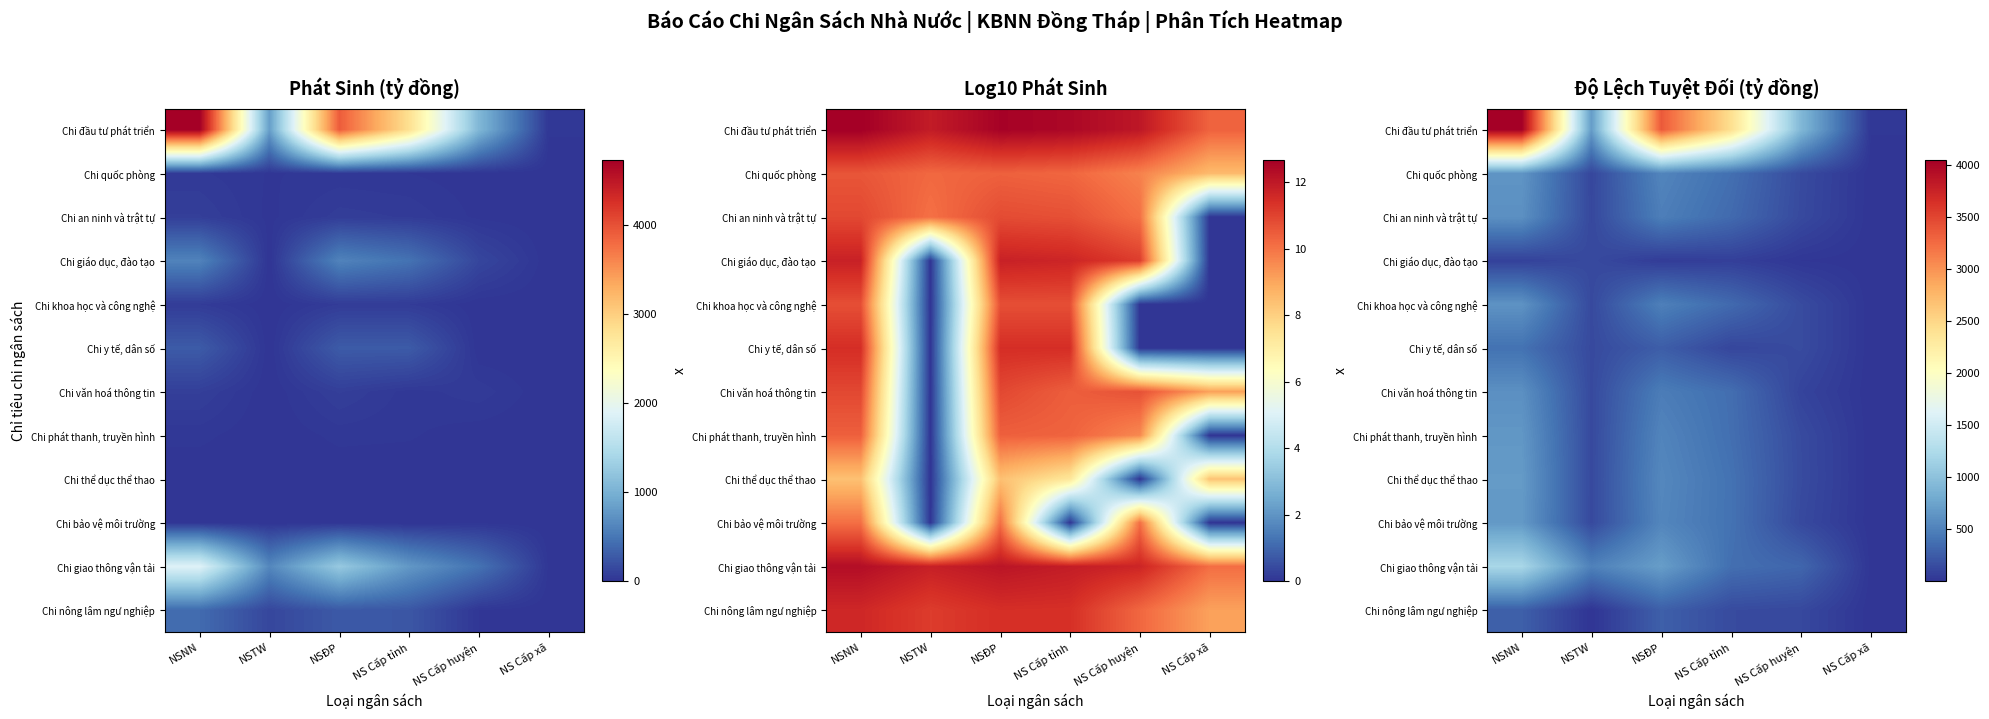

How many data points does each series have?

6